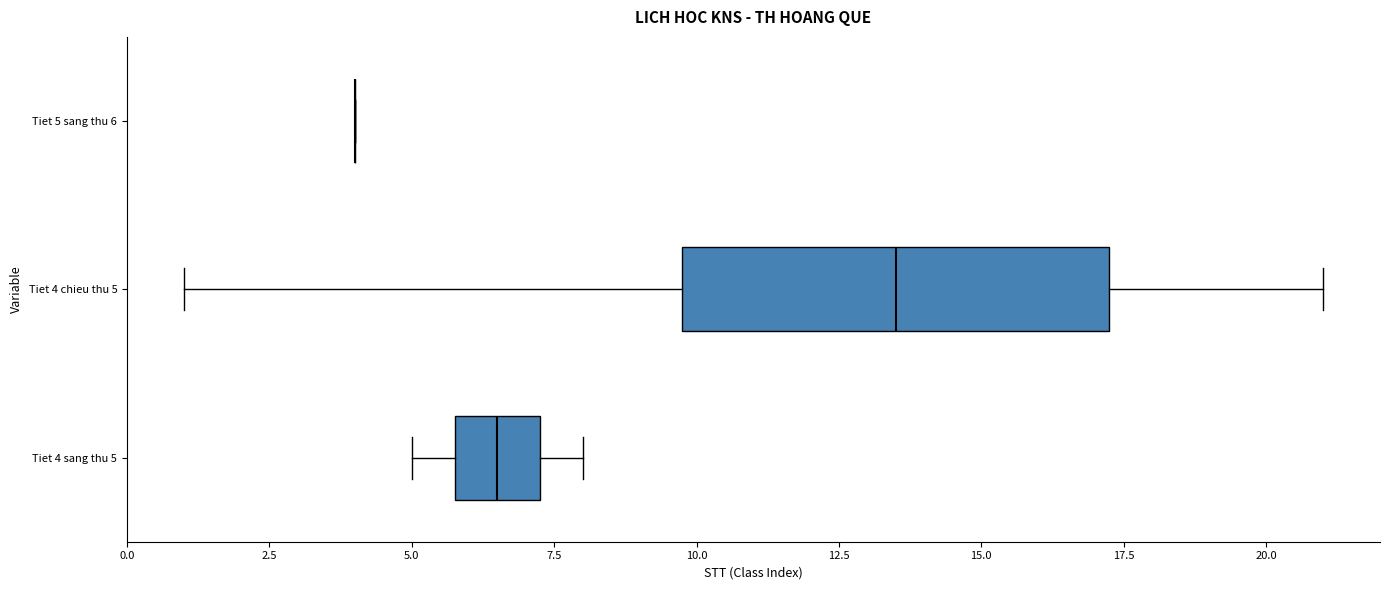

Where does the right whisker of the box for Tiet 4 sang thu 5 end on the x-axis? The values are not printed on the chart, so give them approximately, as read against the axis.

8.0